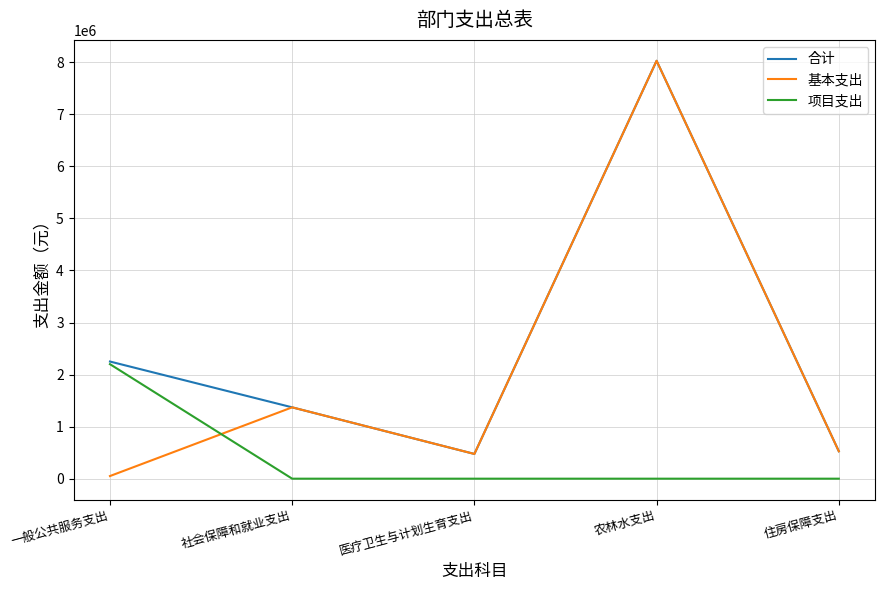

In 基本支出, how many points are lower than both neighbors (excluding endpoints)?

1